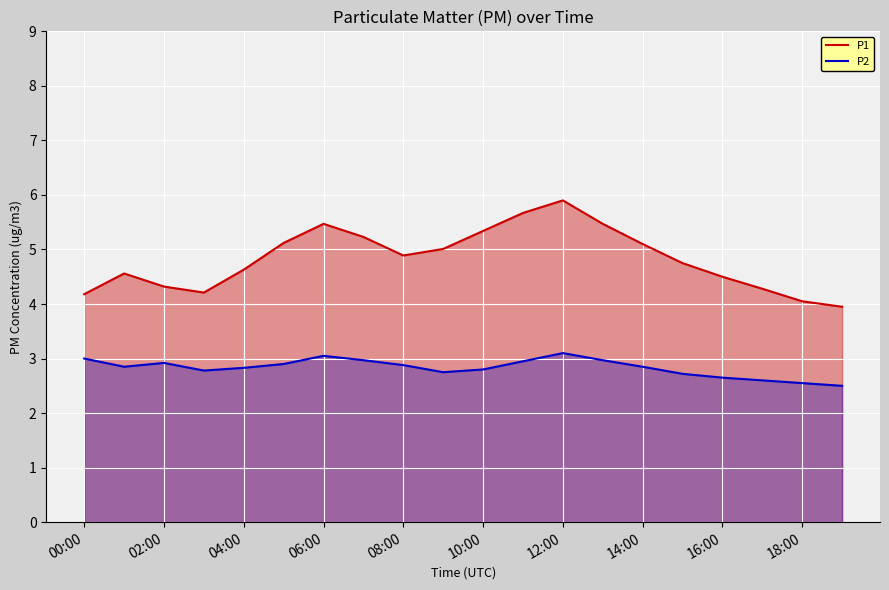

How many lines are shown in the chart?

2